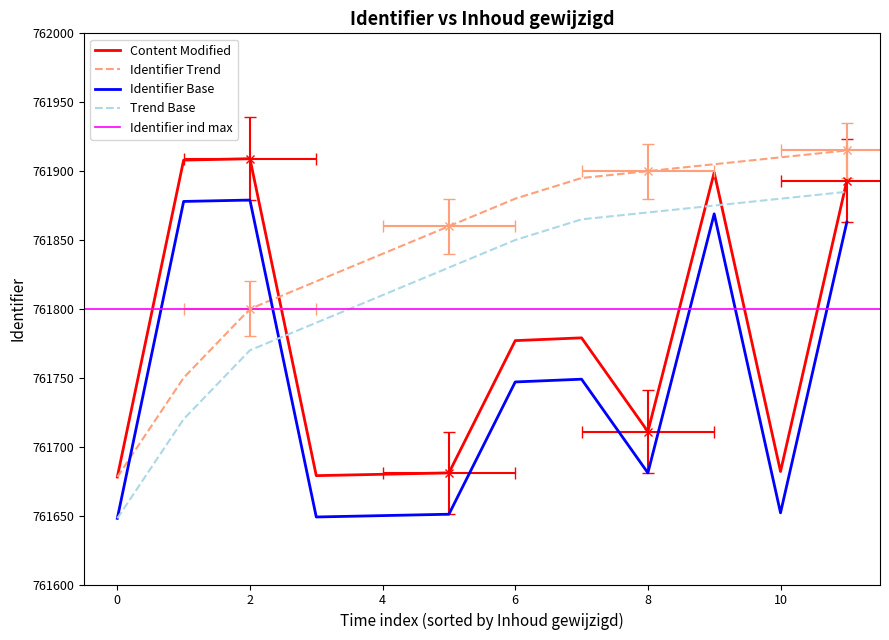

Which series has the largest total across all categories?

Identifier Trend